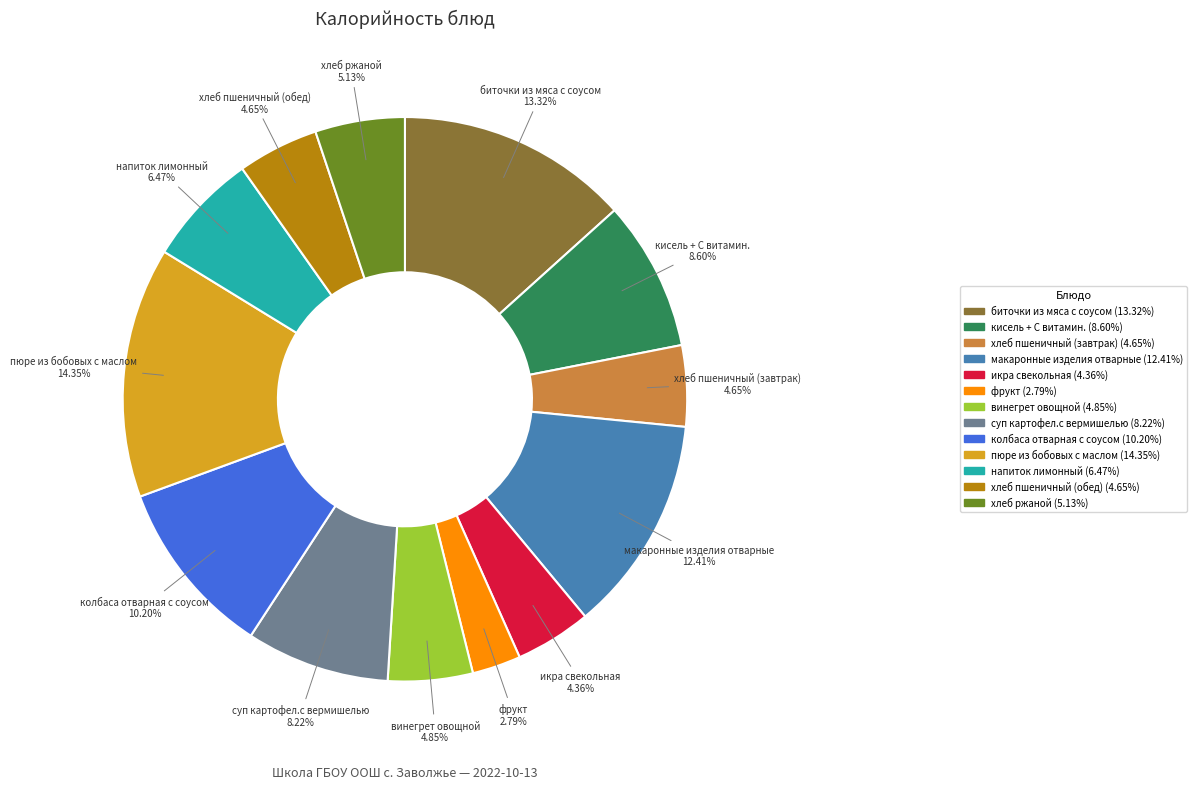

Do винегрет овощной and хлеб пшеничный (обед) together represent more than half of the pie?

No